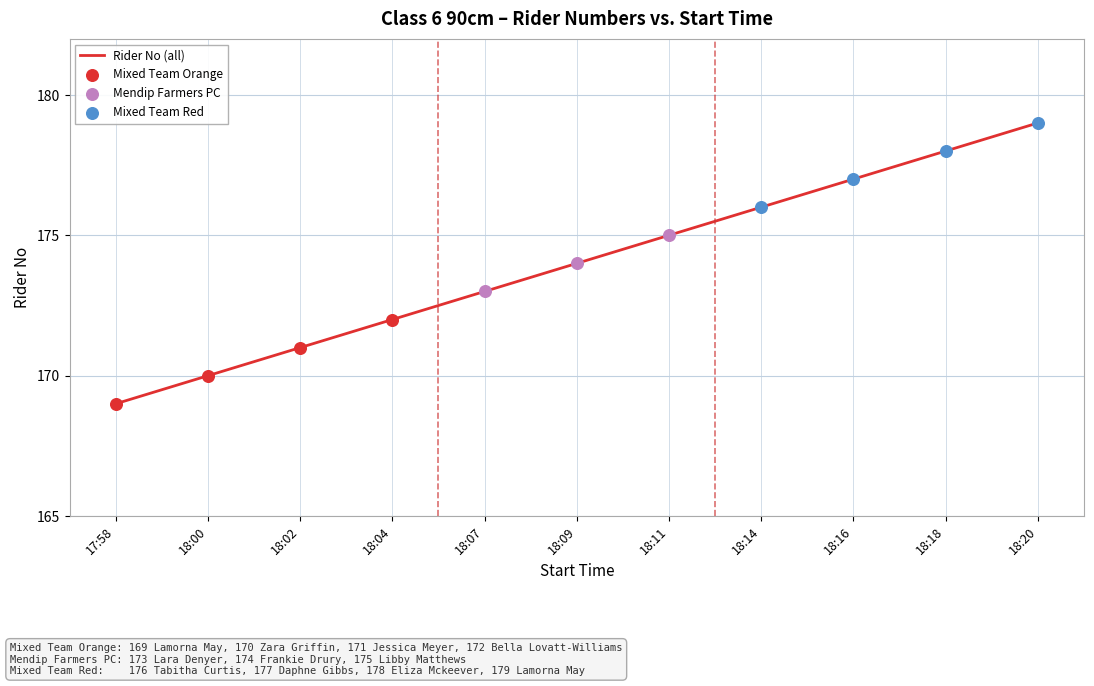

What is the change in value from 18:04 to 18:20?

+7